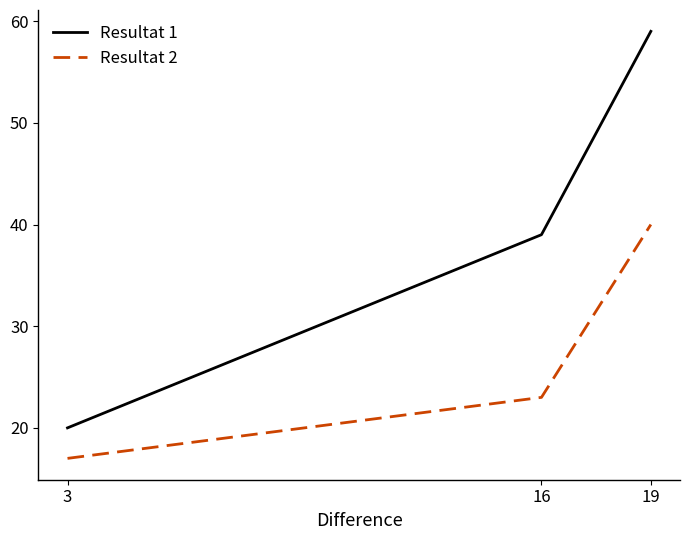

Reading left to right, what are all the values shown in this chart?

Resultat 1: 3=20	16=39	19=59
Resultat 2: 3=17	16=23	19=40